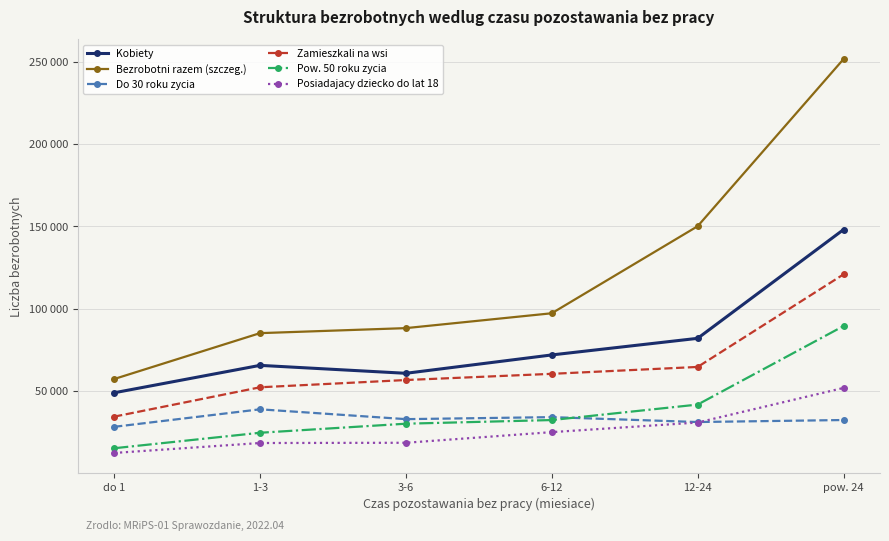

What is the difference between the second highest and second lowest values in the Do 30 roku zycia series?

2970